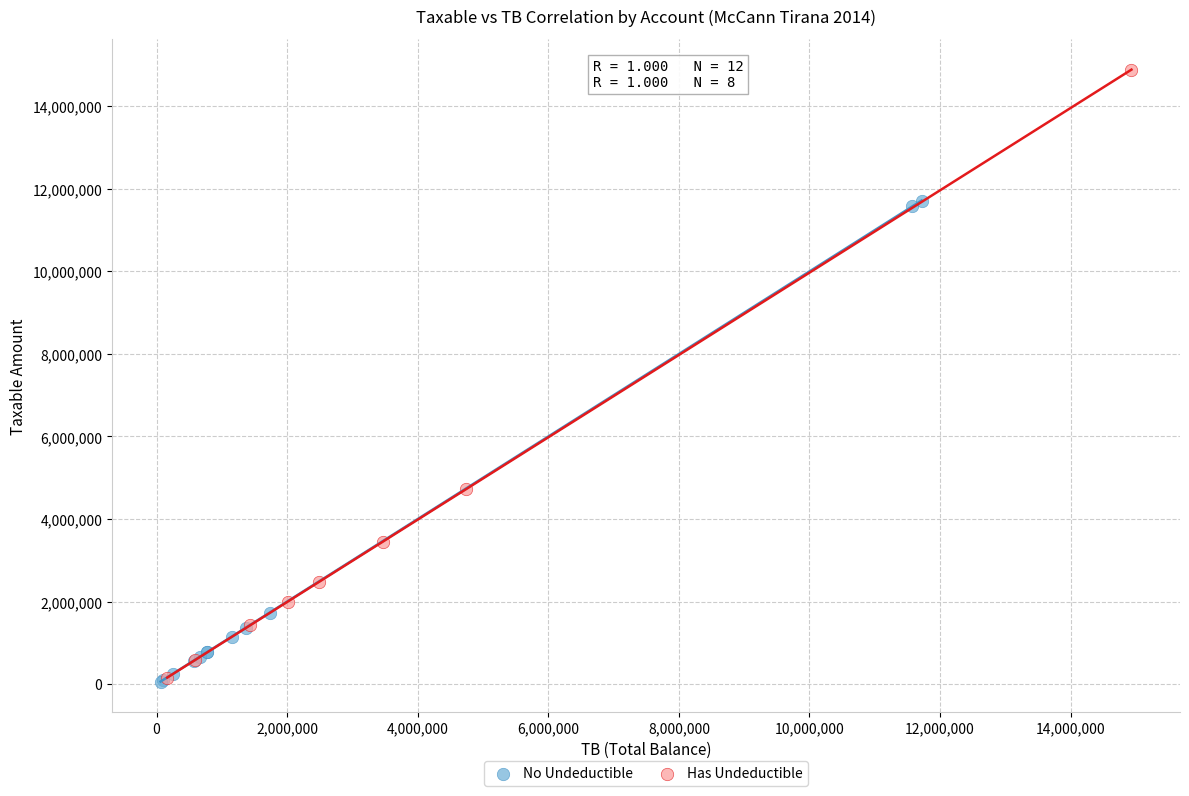

Which series contains the highest Y value?

Has Undeductible